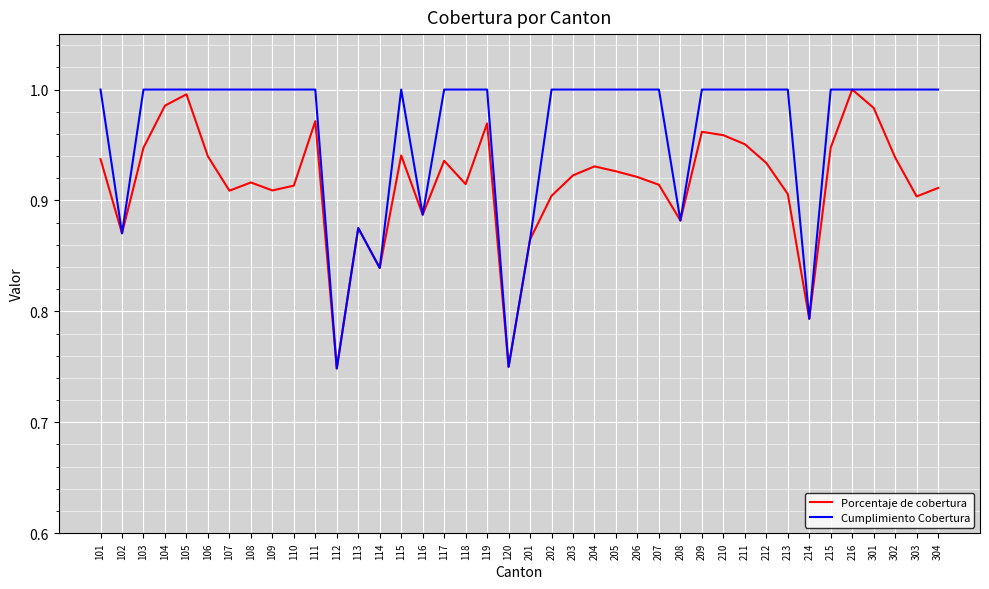

Which series changed the most between 114 and 212?

Cumplimiento Cobertura